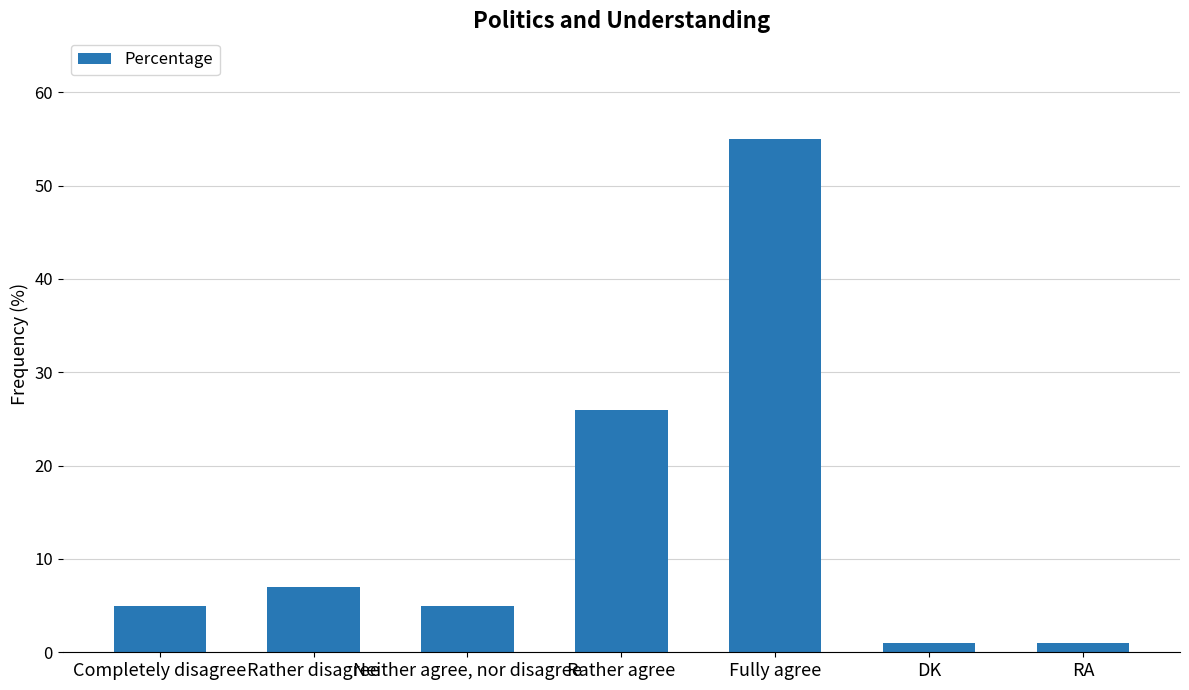

Which has a higher value, Fully agree or Neither agree, nor disagree?

Fully agree